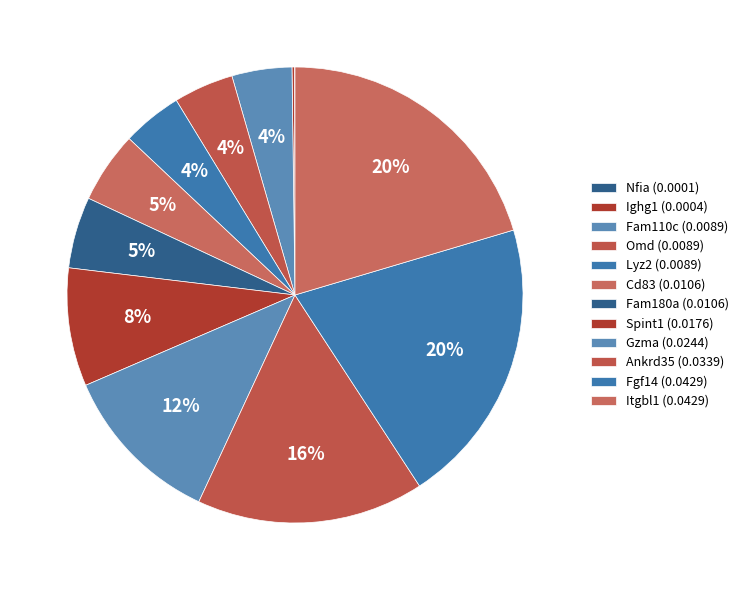

To the nearest percent, what is the difference between the largest and smallest slice percentages?

20%